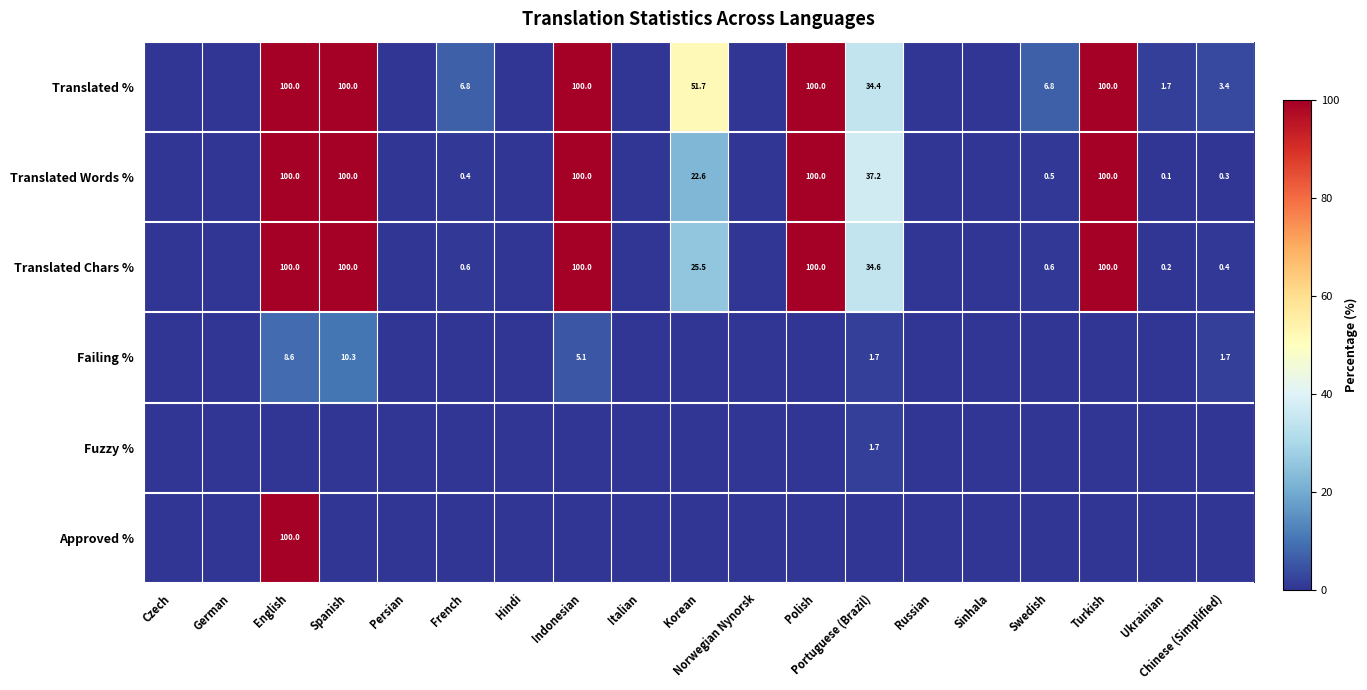

The Translated % series shows 15.7 at Korean. True or false?

False